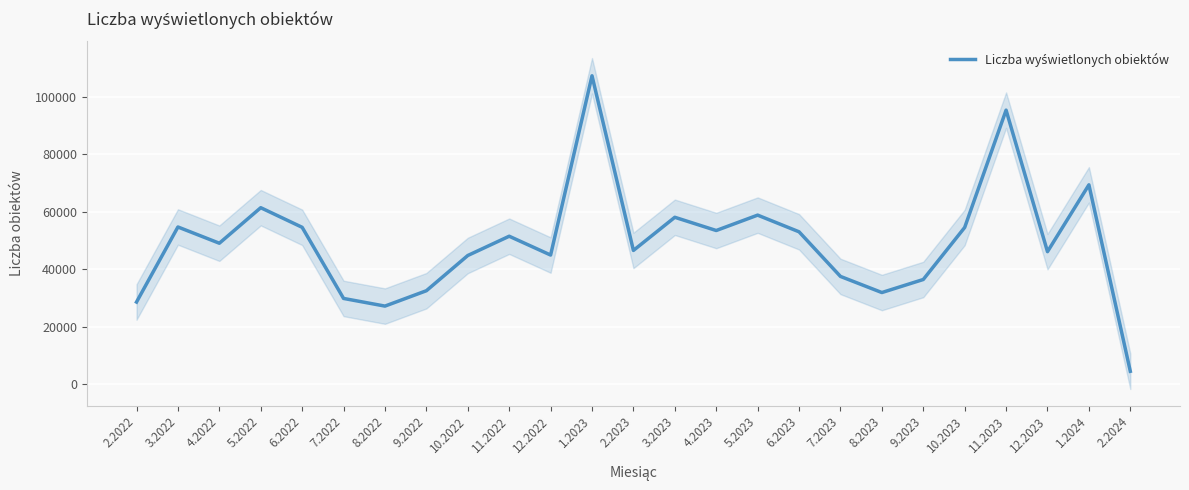

Reading right to left, list all the values displayed in this chart.

2.2024=4504	1.2024=69313	12.2023=46085	11.2023=95268	10.2023=54496	9.2023=36407	8.2023=31873	7.2023=37477	6.2023=52983	5.2023=58780	4.2023=53434	3.2023=58030	2.2023=46507	1.2023=107214	12.2022=44906	11.2022=51446	10.2022=44747	9.2022=32503	8.2022=27162	7.2022=29824	6.2022=54543	5.2022=61363	4.2022=49013	3.2022=54662	2.2022=28571